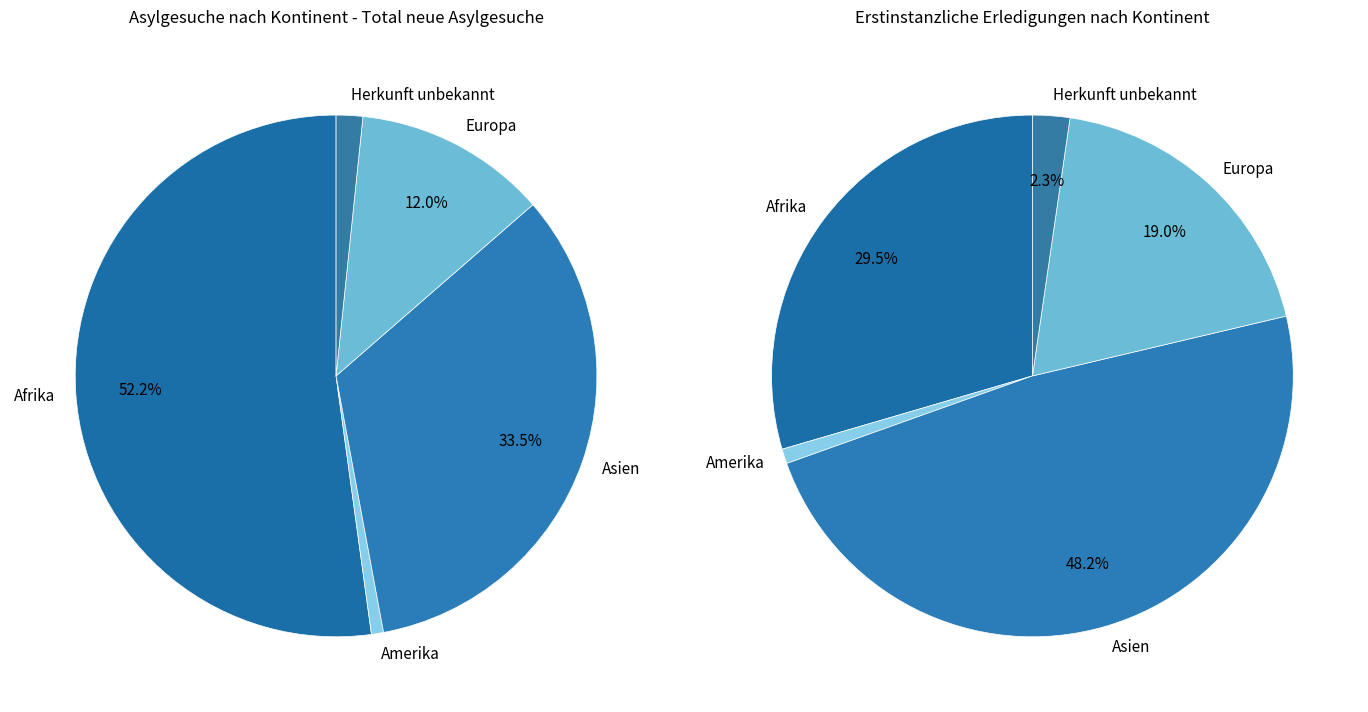

What is the ratio of the value at Herkunft unbekannt to the value at Europa?

0.1